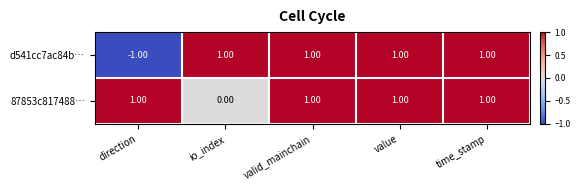

Rank the series by their average value, from highest to lowest.

87853c817488…, d541cc7ac84b…